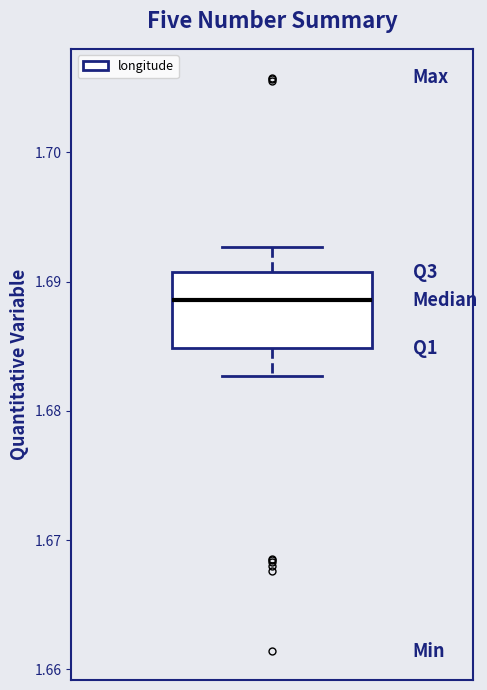

Where is the lower edge of the box on the y-axis? The values are not printed on the chart, so give them approximately, as read against the axis.

1.685